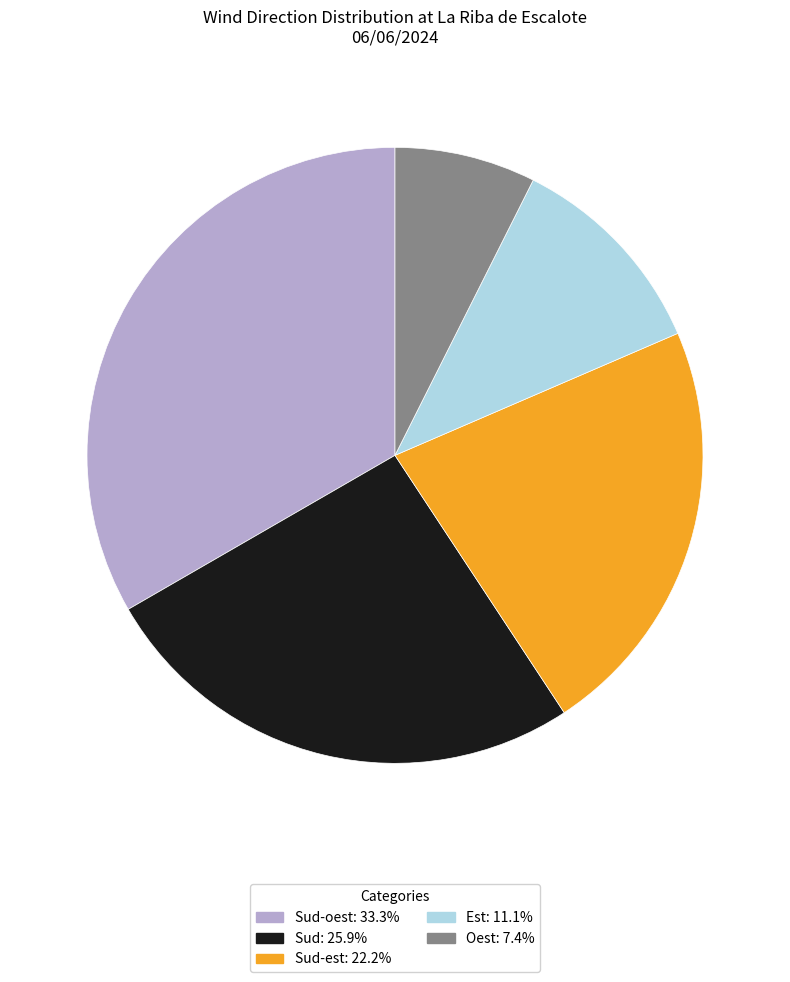

Does Oest: 7.4% represent more than half of the total?

No